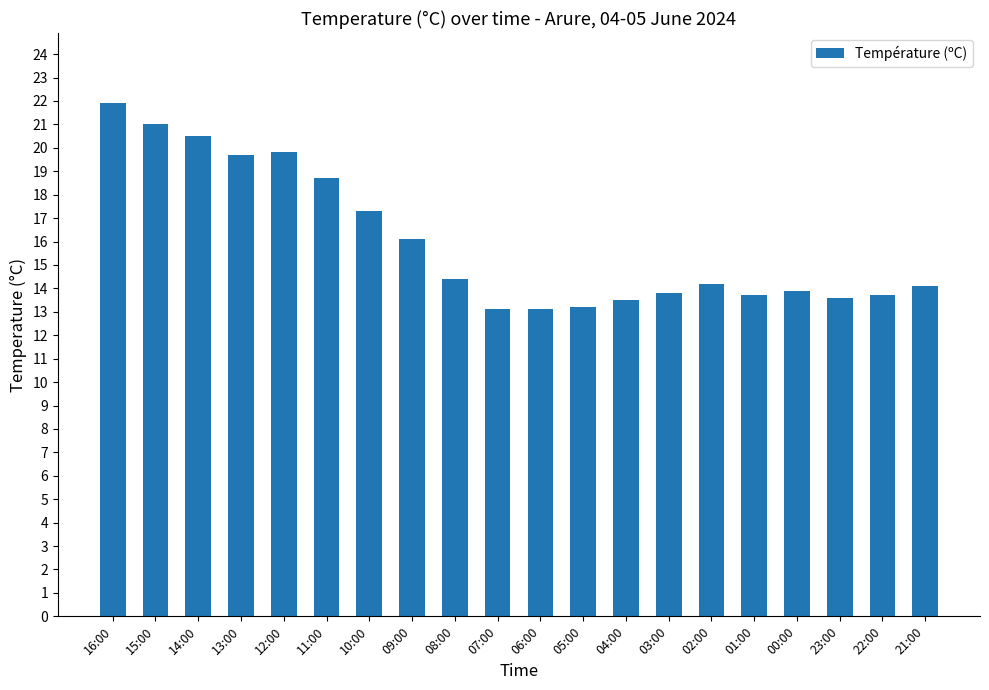

The value at 15:00 is 28.3. True or false?

False